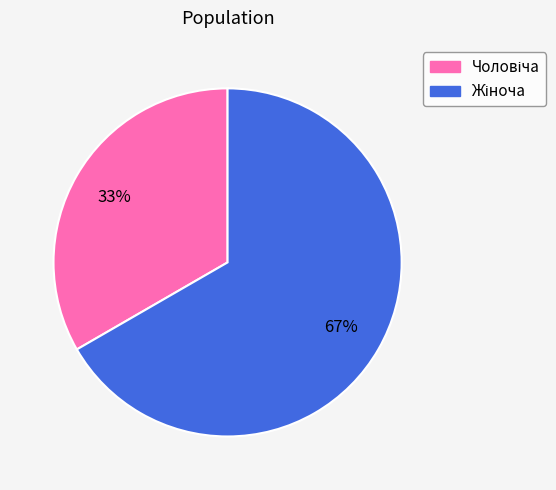

Is there a majority slice in this chart?

Yes